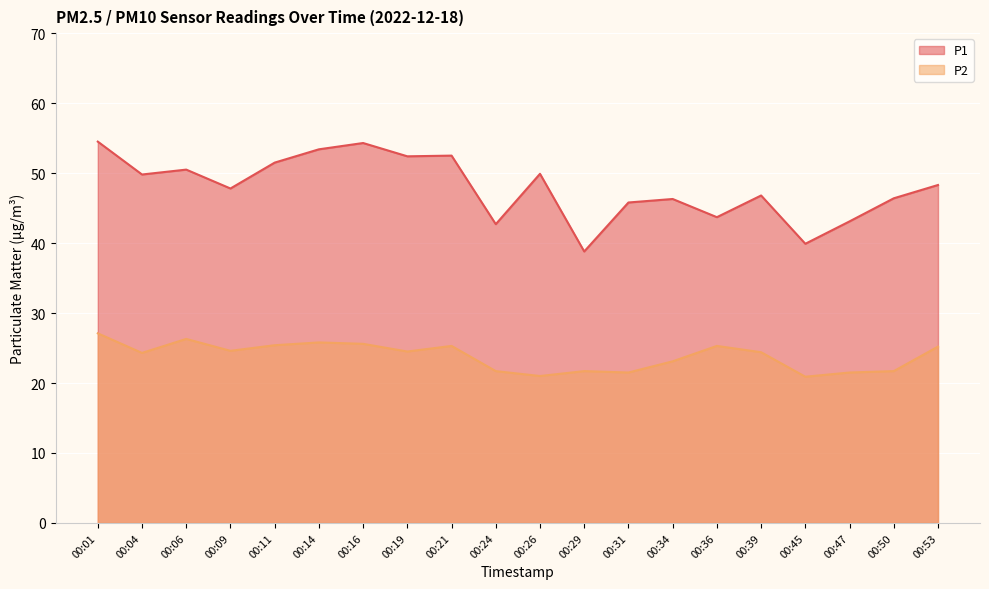

Rank the series at 00:14 from highest to lowest value.

P1, P2